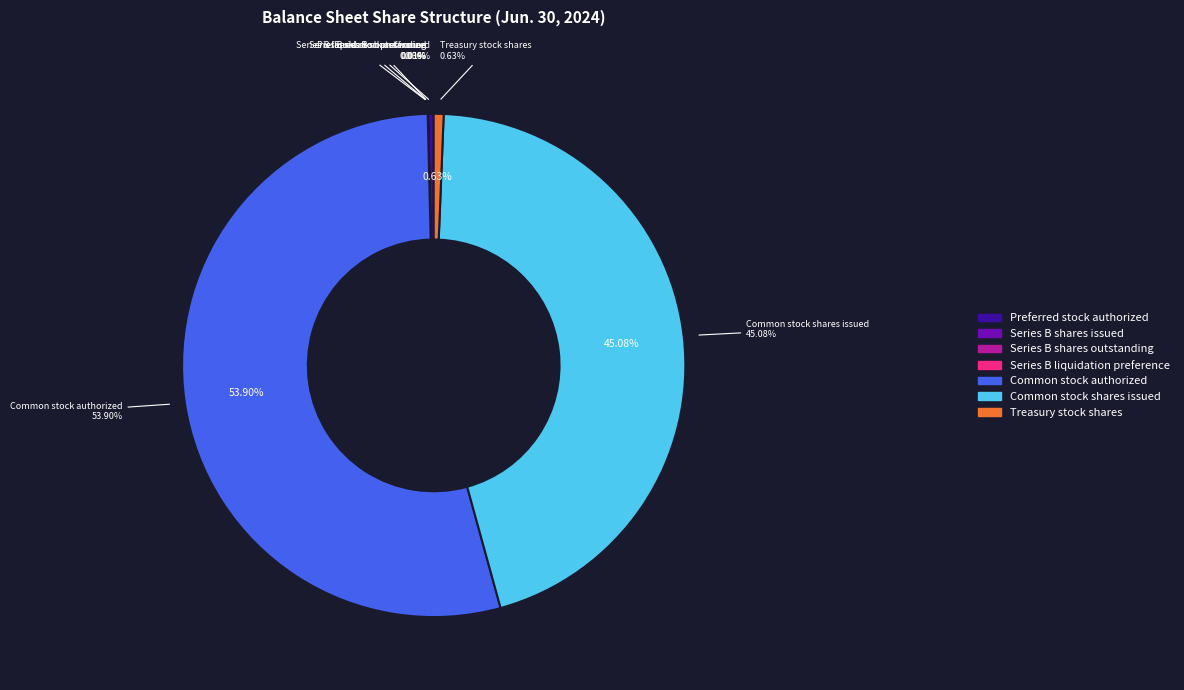

Is there a majority slice in this chart?

Yes